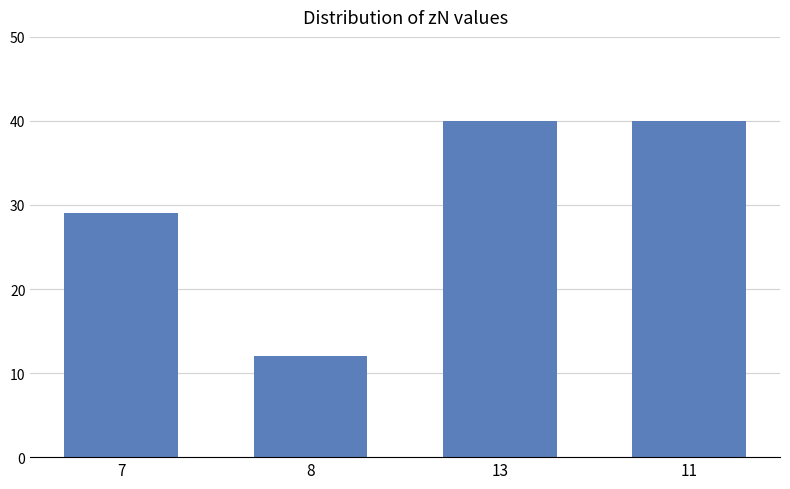

What is the sum of the values at 8 and 13?

52